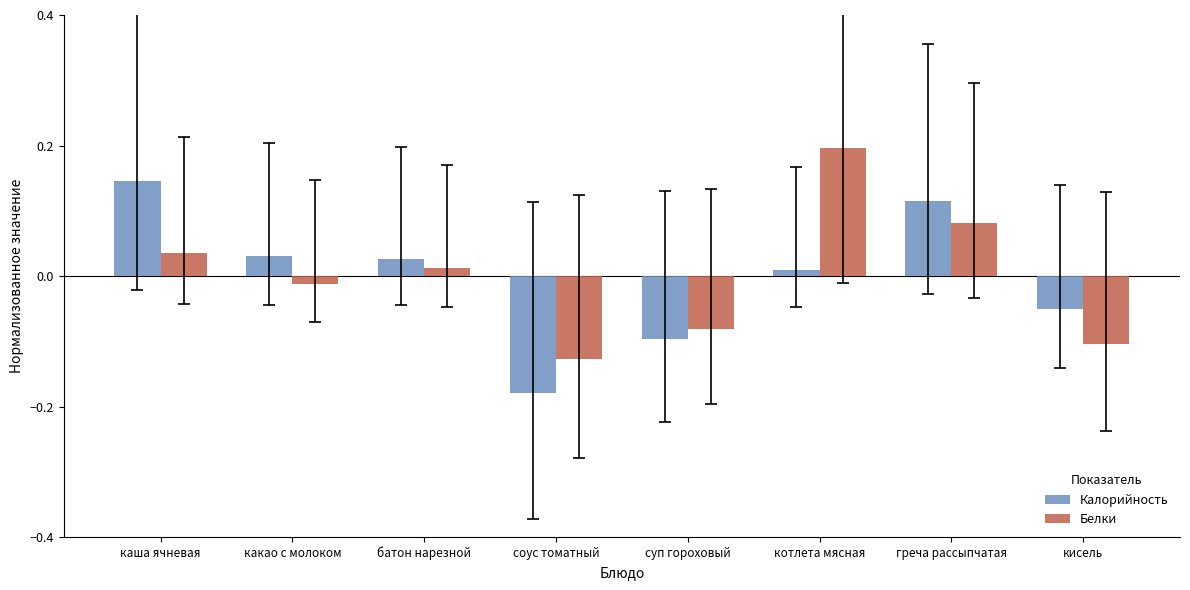

The Белки series shows -0.1 at кисель. True or false?

True